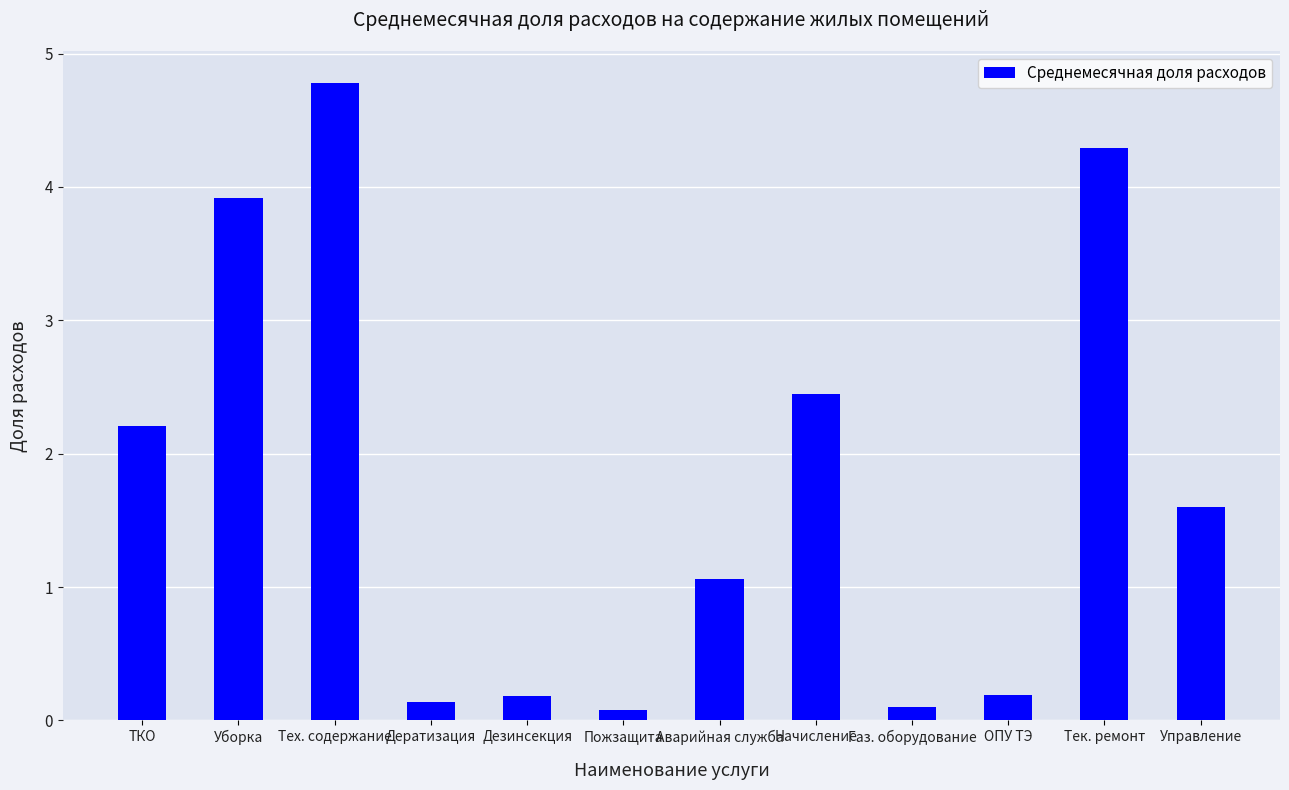

Is it true that the value at ТКО is 2.2?

True